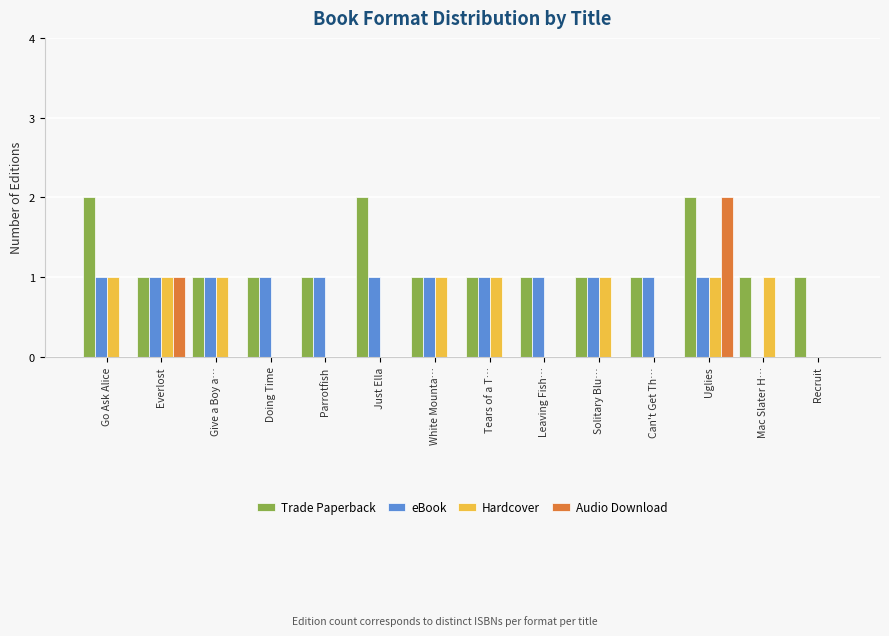

Does the chart contain stacked bars?

No